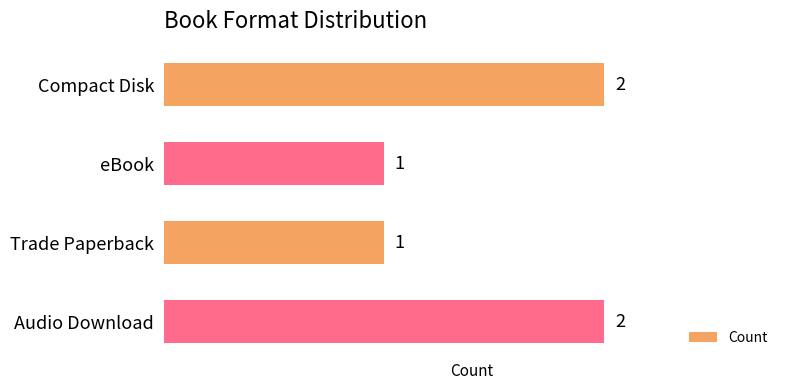

What is the label of the 3rd bar from the bottom?

eBook